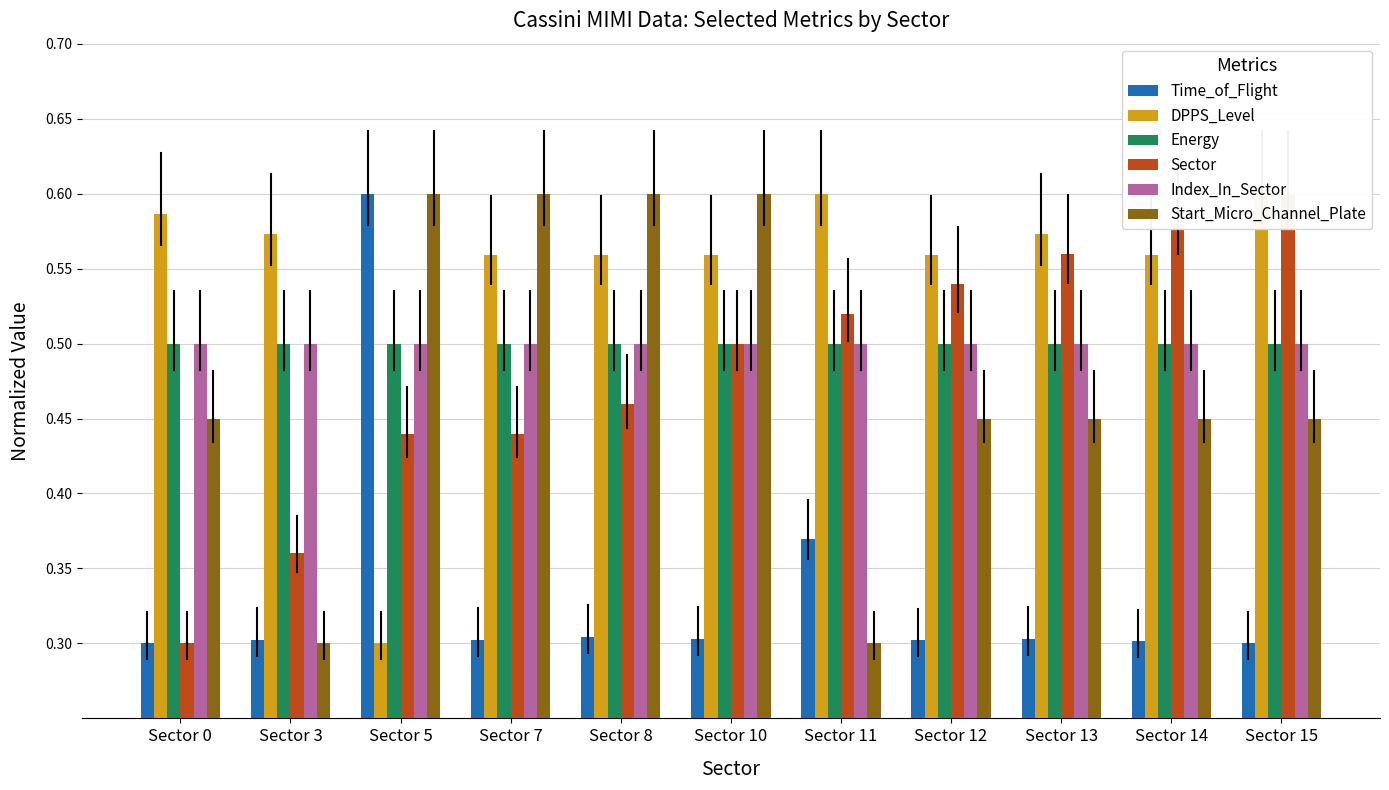

Are the bars grouped side by side (vs. stacked)?

Yes